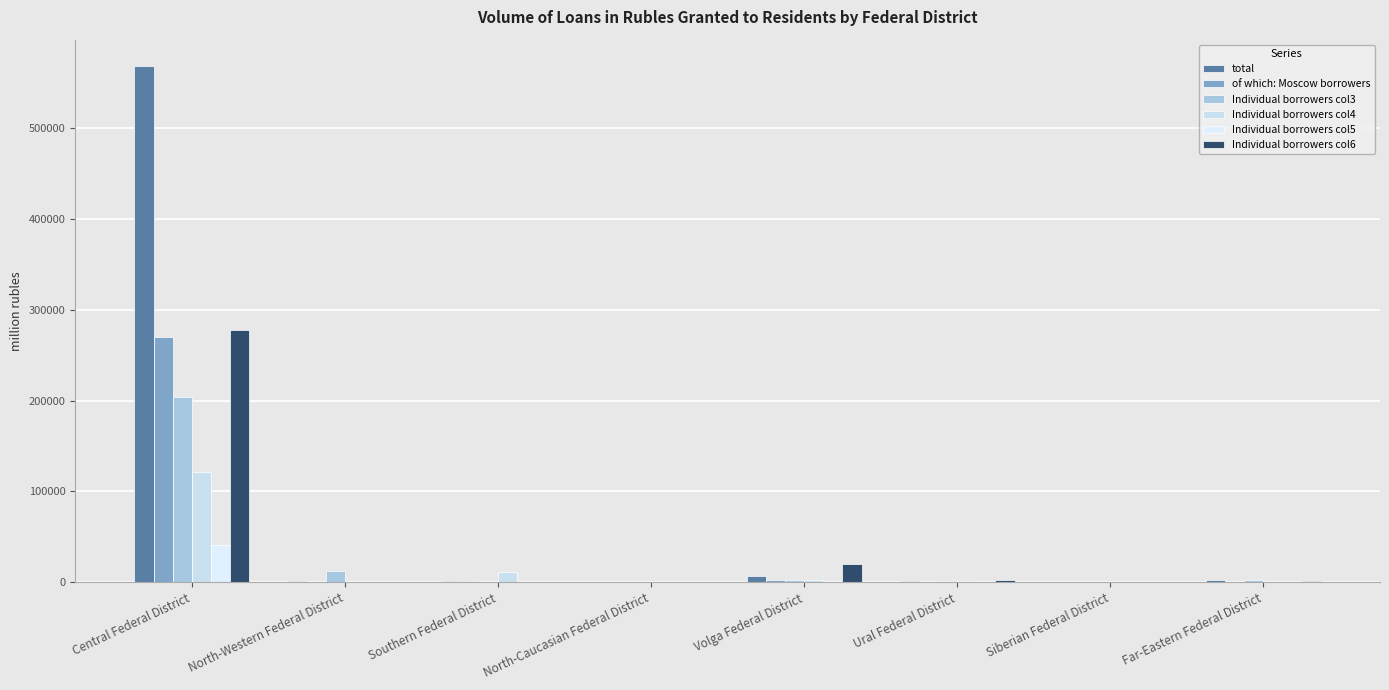

Are the bars grouped side by side (vs. stacked)?

Yes